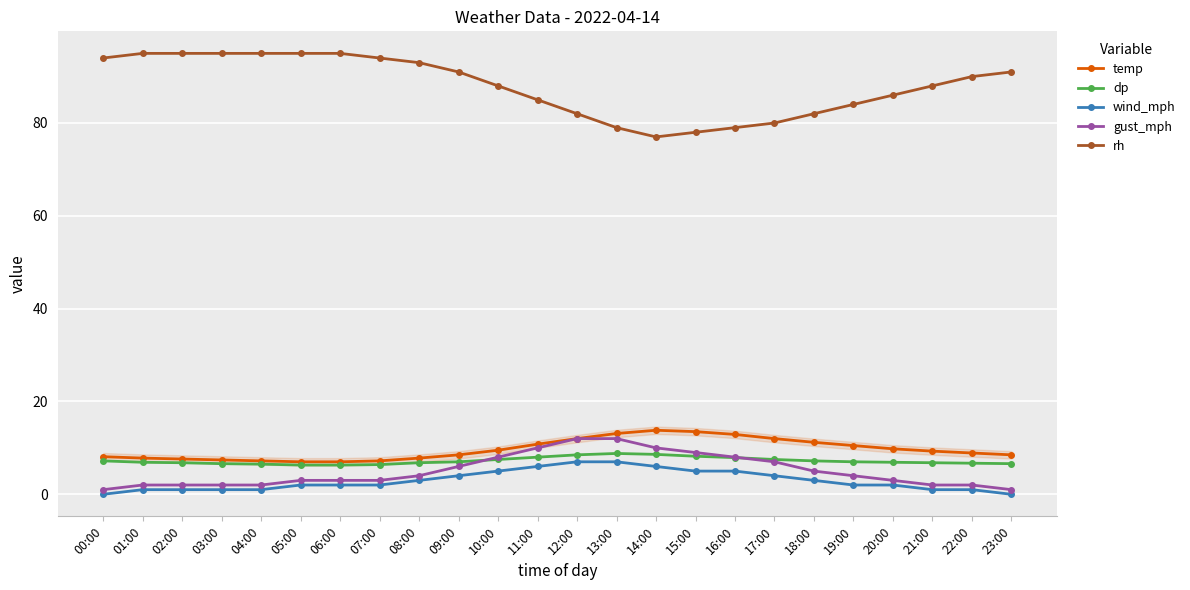

What is the minimum value for temp?

7.0